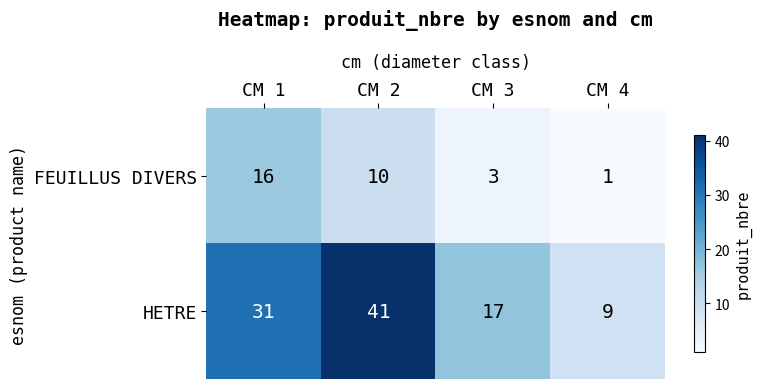

Which series has the largest total across all categories?

HETRE